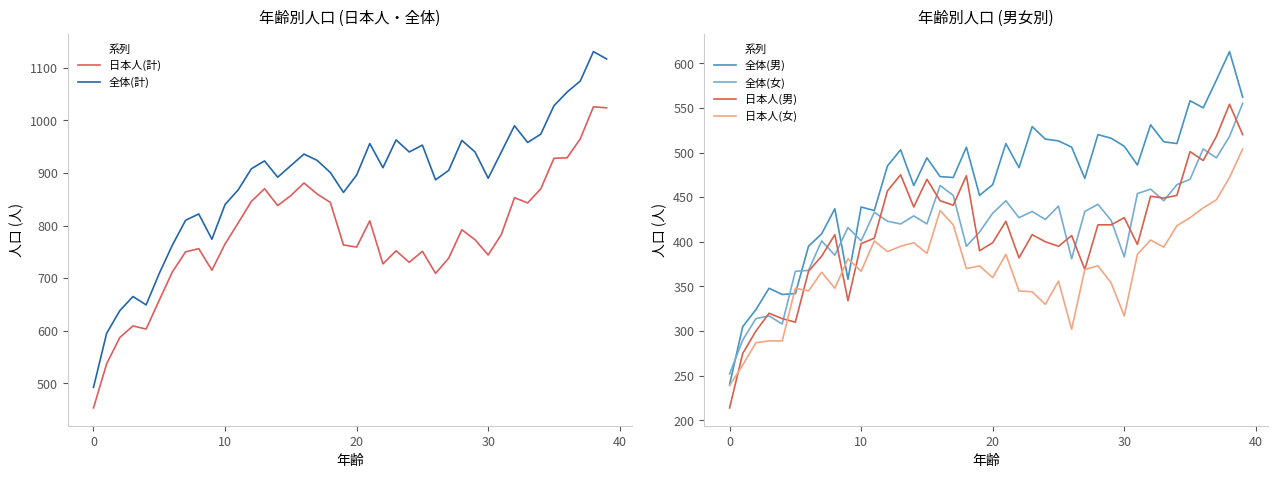

What is the lowest value of the 日本人(男) series?

214